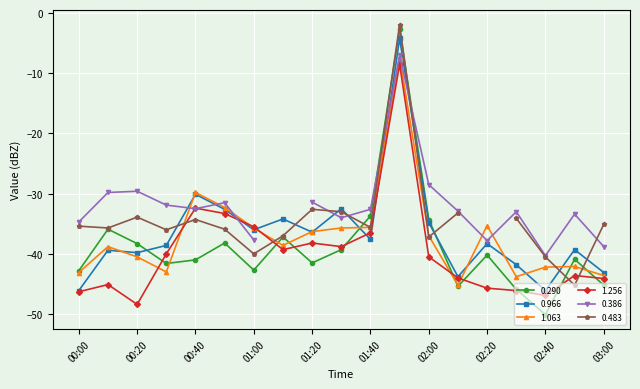

Which category has the lowest value in the 0.290 series?

02:40